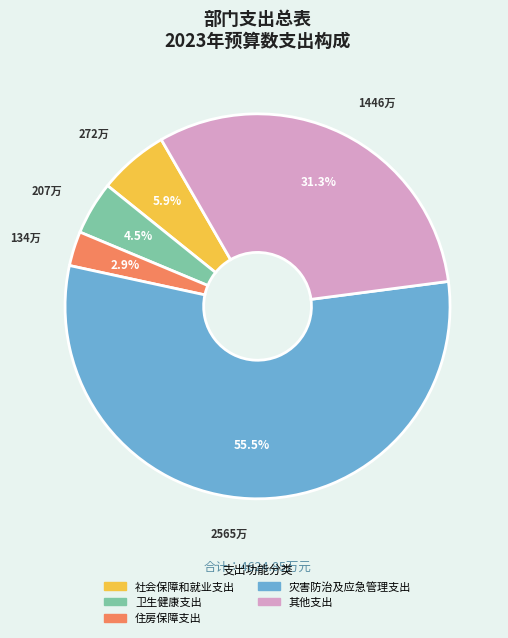

What portion of the pie excludes 其他支出?

68.7%